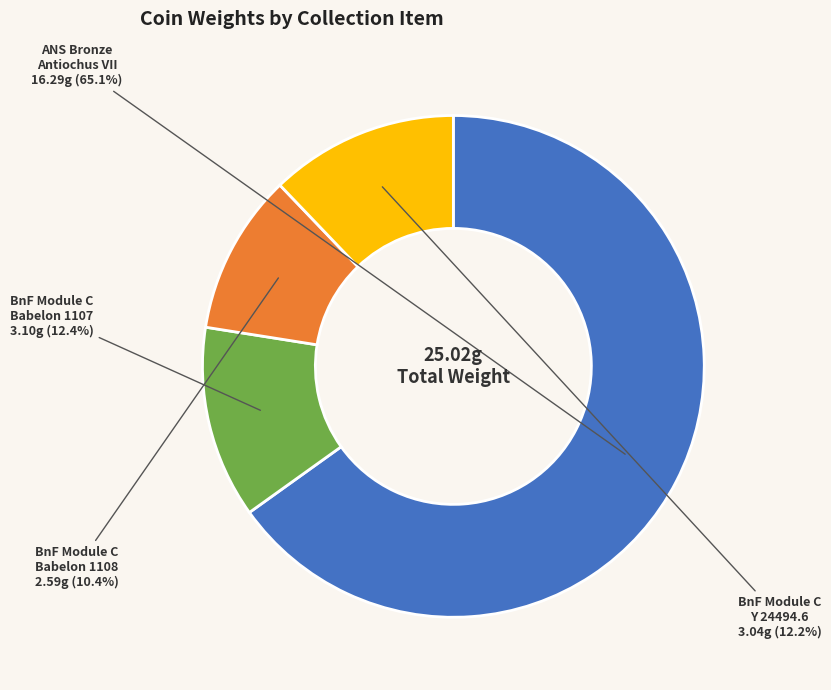

What is the largest slice in the pie chart?

ANS Bronze Antiochus VII